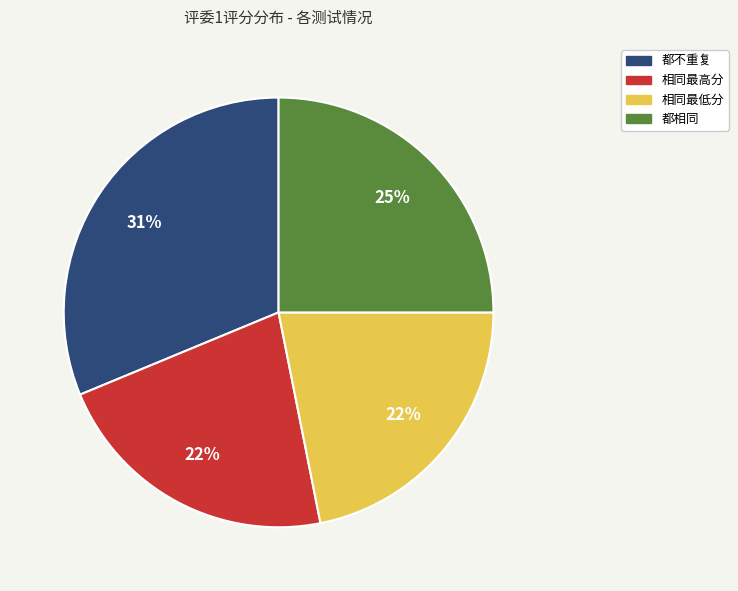

To the nearest percent, what is the combined percentage of 都相同 and 相同最低分?

47%